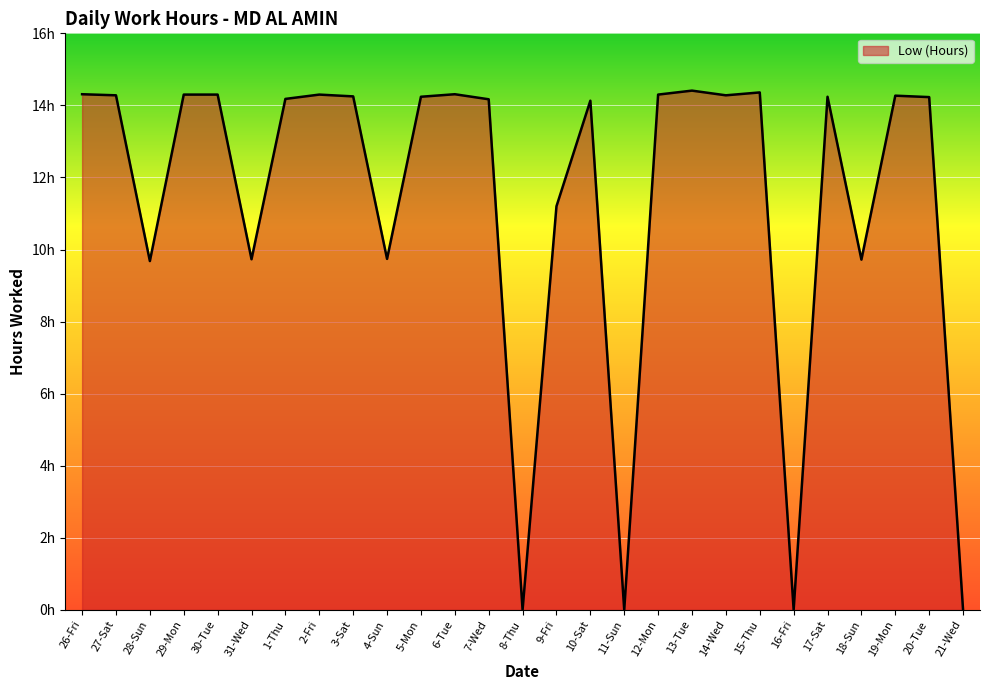

What is the label of the 7th point from the right?

15-Thu